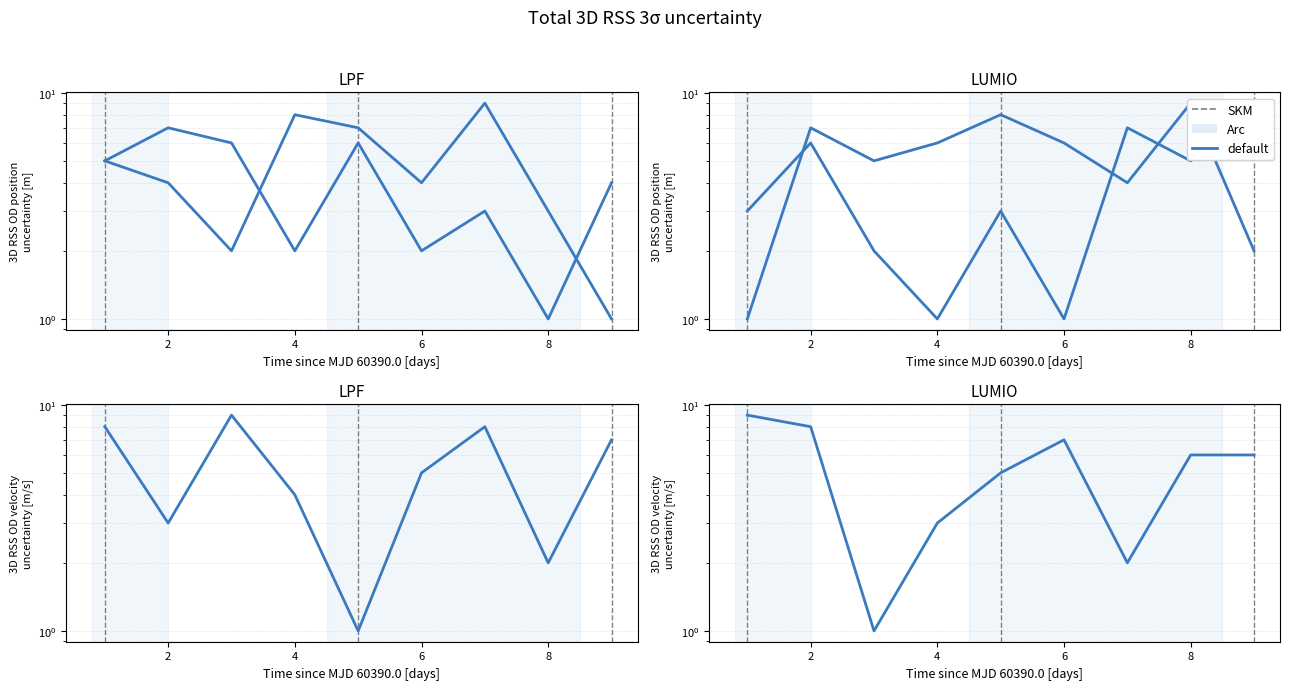

At which category is the sum across all series the highest?

2